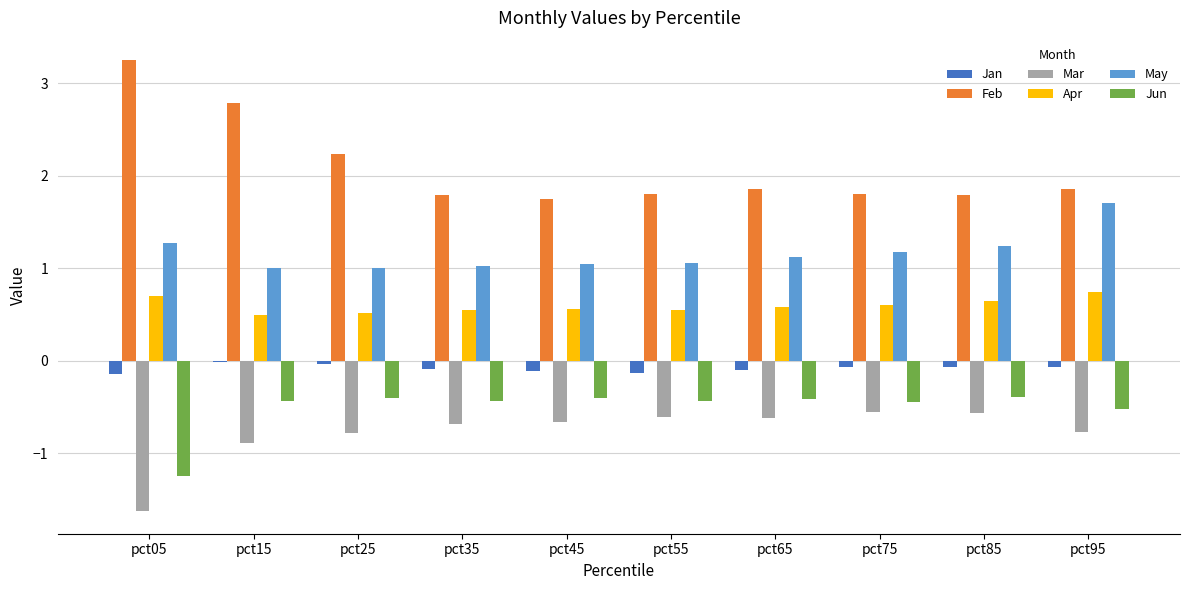

Which series has the largest total across all categories?

Feb